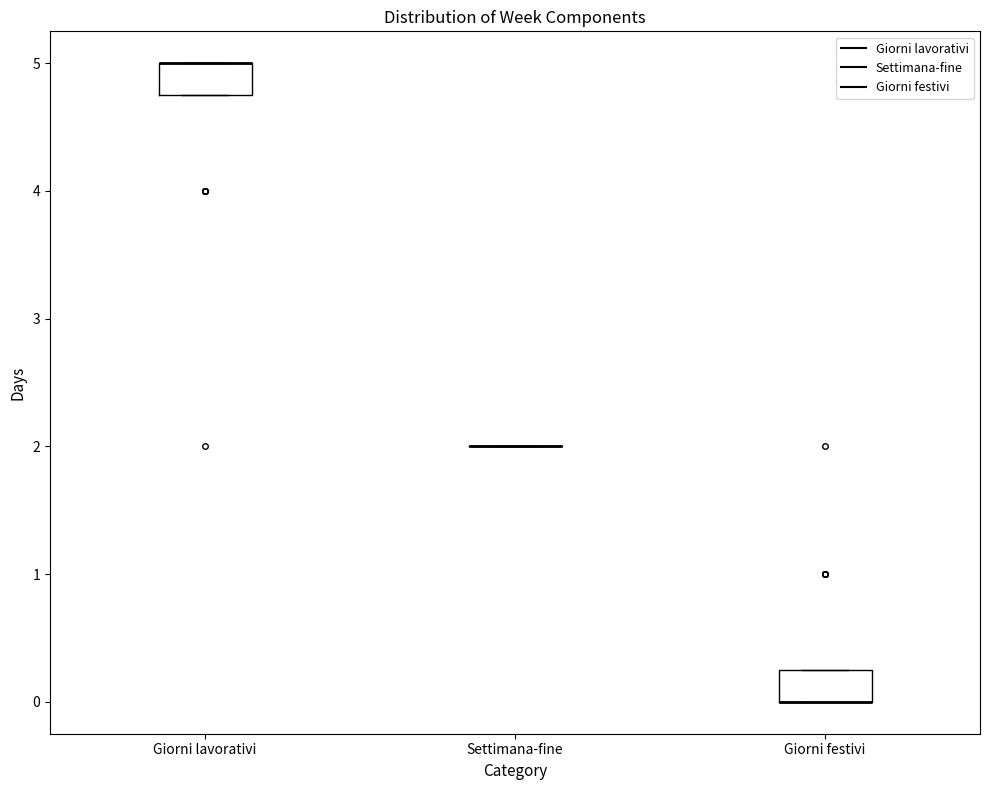

Reading left to right, transcribe this box plot: for each box, give where its median line is, the range the box spans, and where its two whiskers end, as read against the y-axis. The values are not printed on the chart, so give them approximately, as read against the axis.

Giorni lavorativi: median 5.0 (drawn on the box's upper edge), box 4.8 to 5.0, whiskers 4.8 to 5.0
Settimana-fine: box collapsed to a line at 2.0, whiskers 2.0 to 2.0
Giorni festivi: median 0.0 (drawn on the box's lower edge), box 0.0 to 0.3, whiskers 0.0 to 0.3